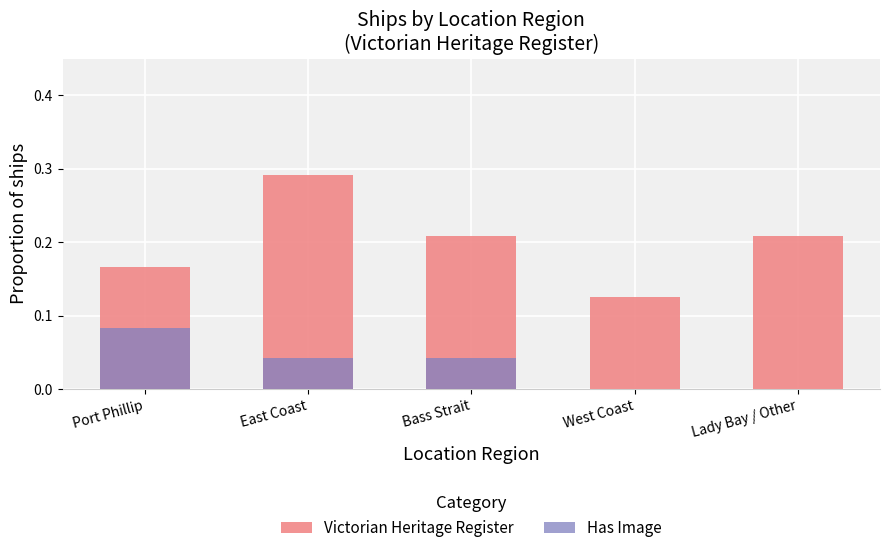

How many bars are there in each group?

2